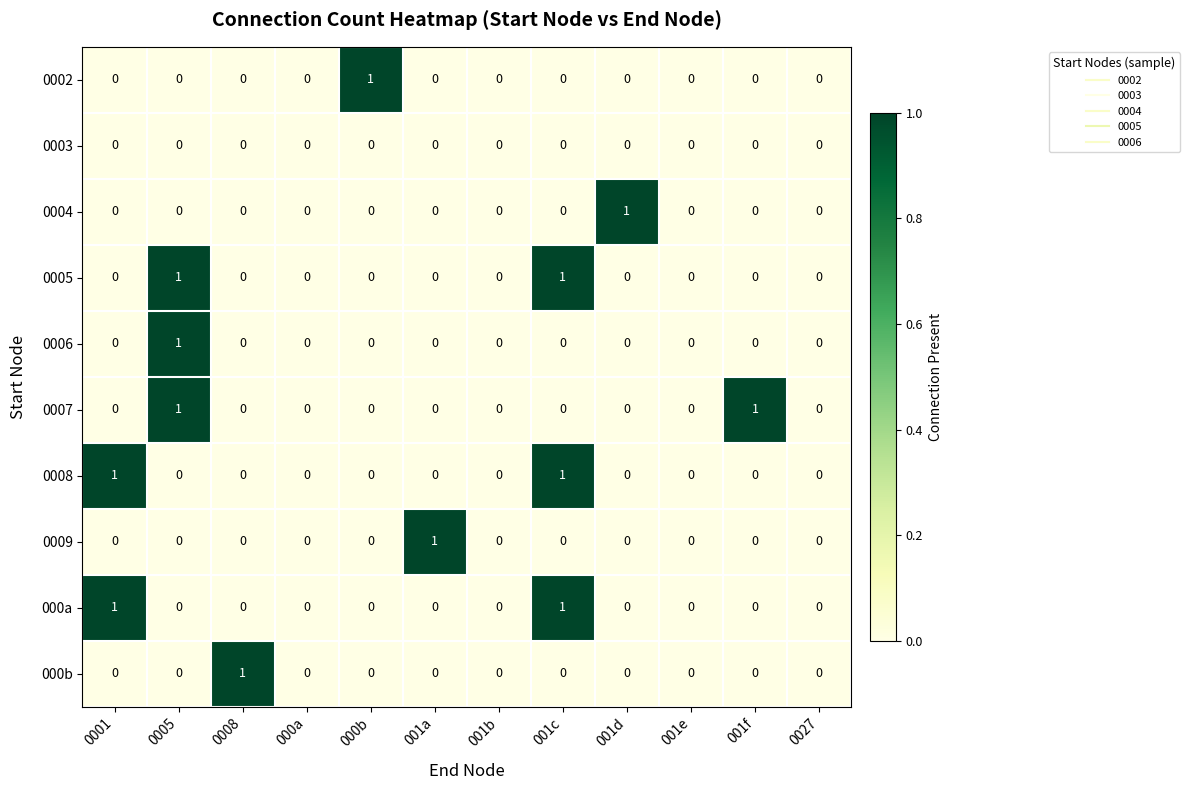

Count the 000a values in the range 0 to 1.

12